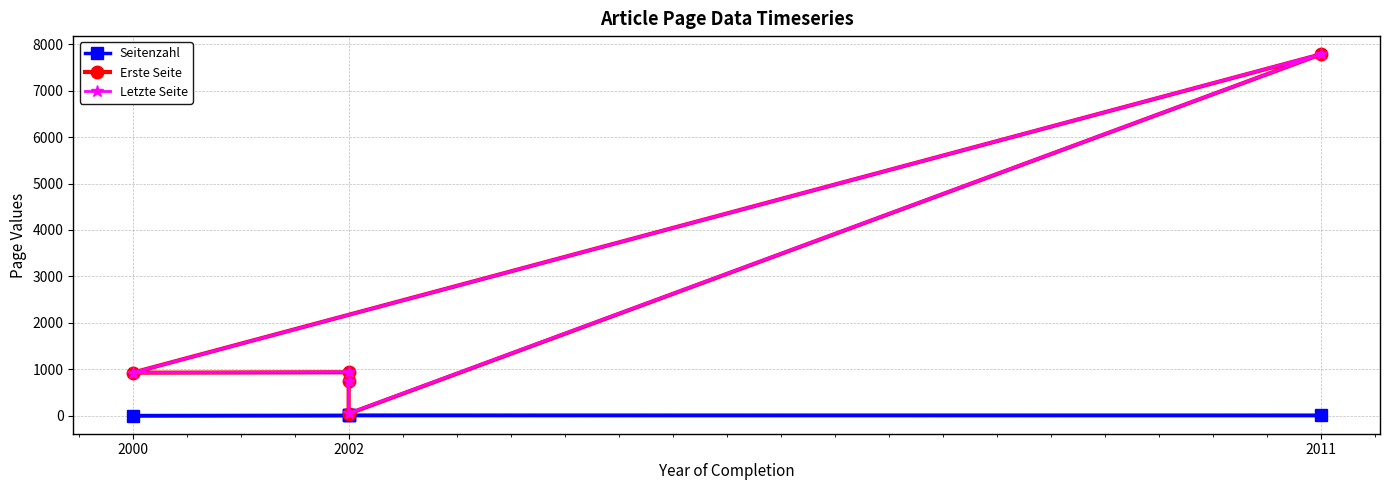

How many values in the Erste Seite series are below 926?

2